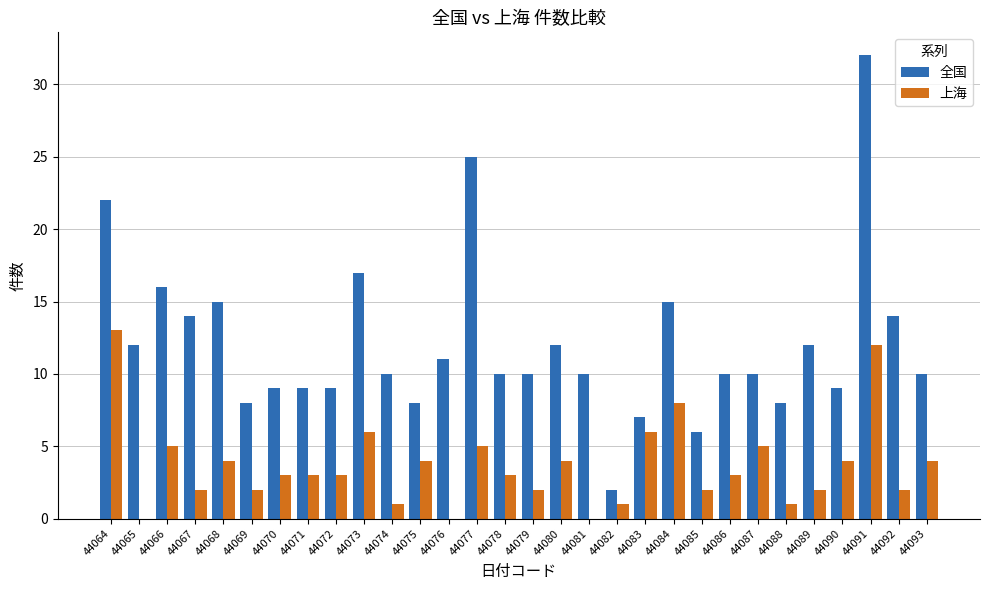

At which category does the chart reach its peak across all series?

44091